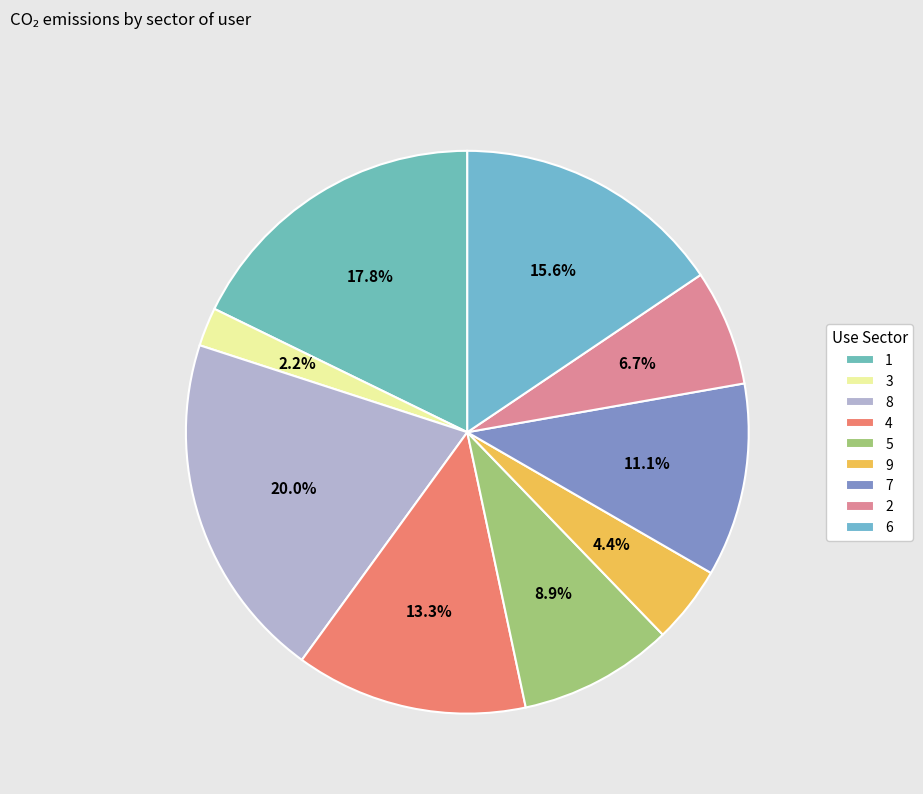

Is 2 the majority of the pie?

No